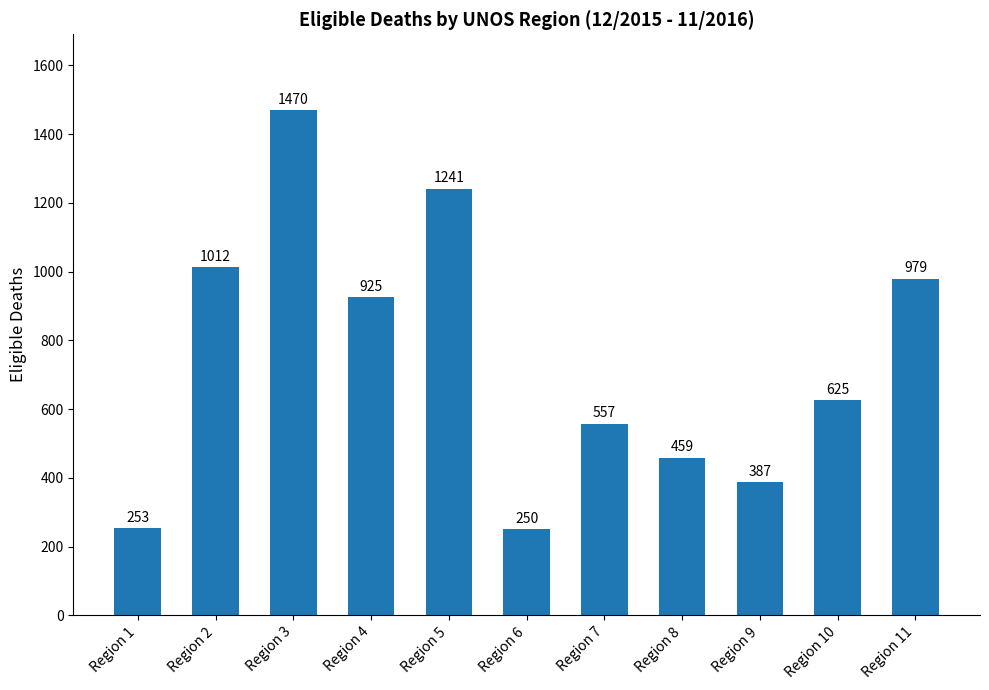

What is the greatest value displayed?

1470